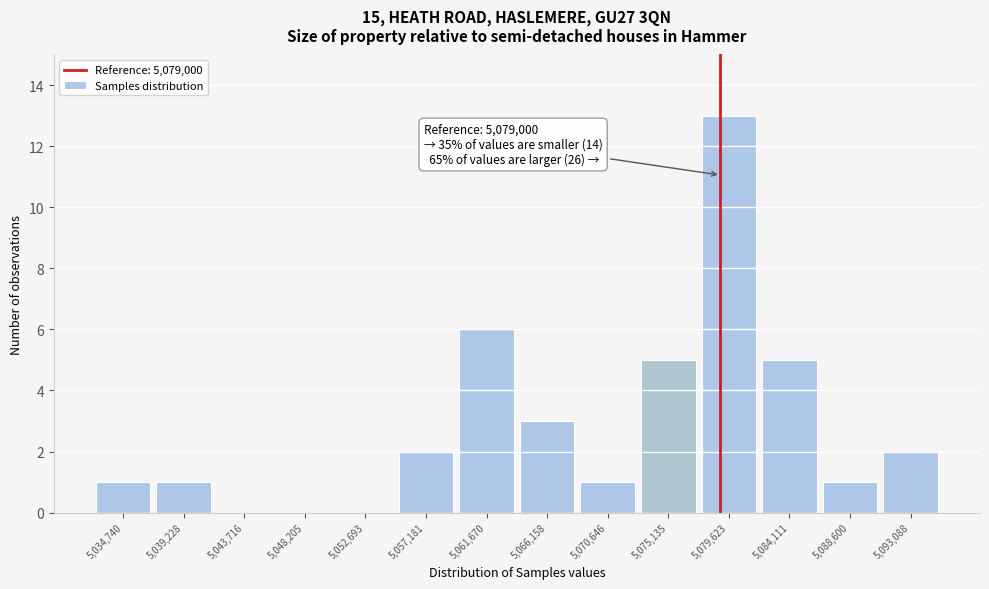

Reading left to right, extract all data points from this chart.

5,034,740=1	5,039,228=1	5,043,716=0	5,048,205=0	5,052,693=0	5,057,181=2	5,061,670=6	5,066,158=3	5,070,646=1	5,075,135=5	5,079,623=13	5,084,111=5	5,088,600=1	5,093,088=2